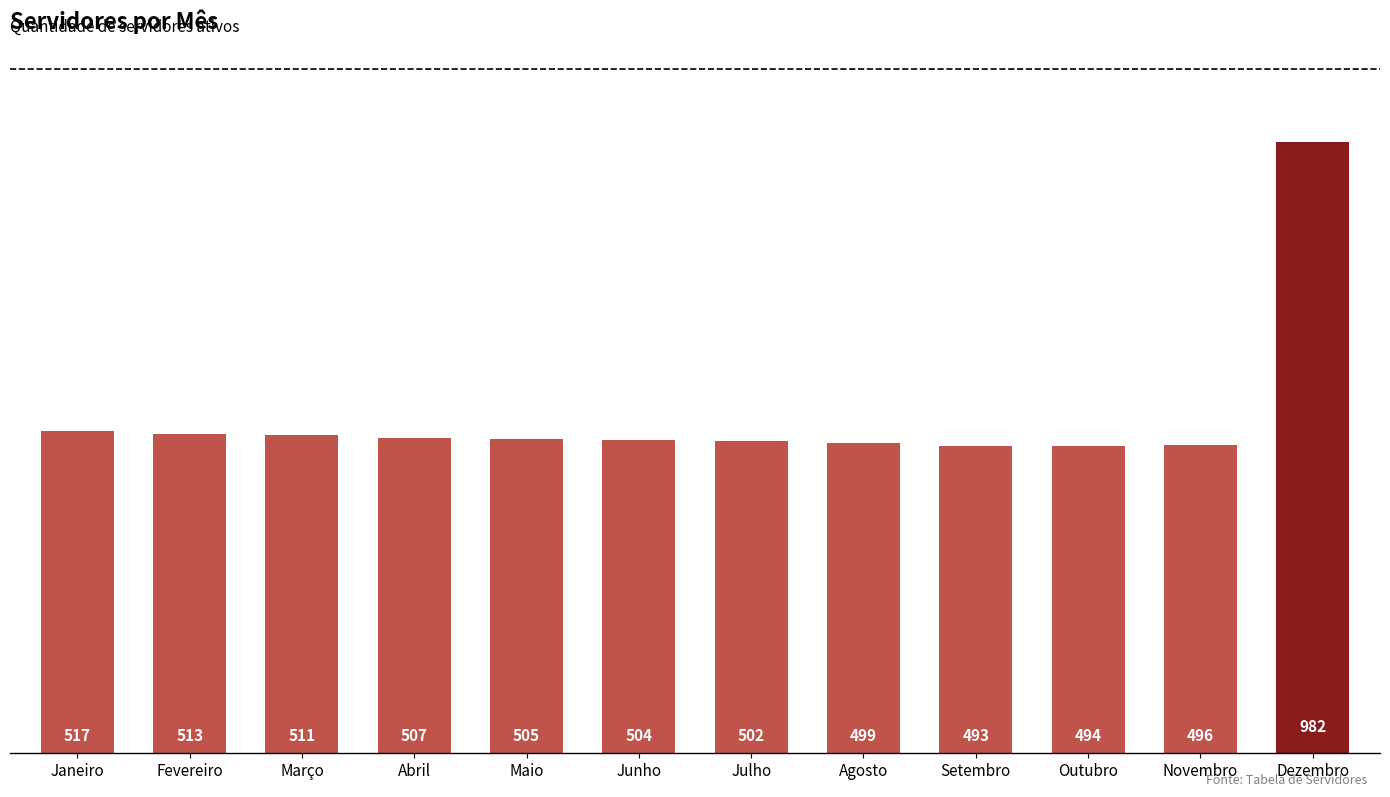

At which category does the chart reach its minimum across all series?

Setembro